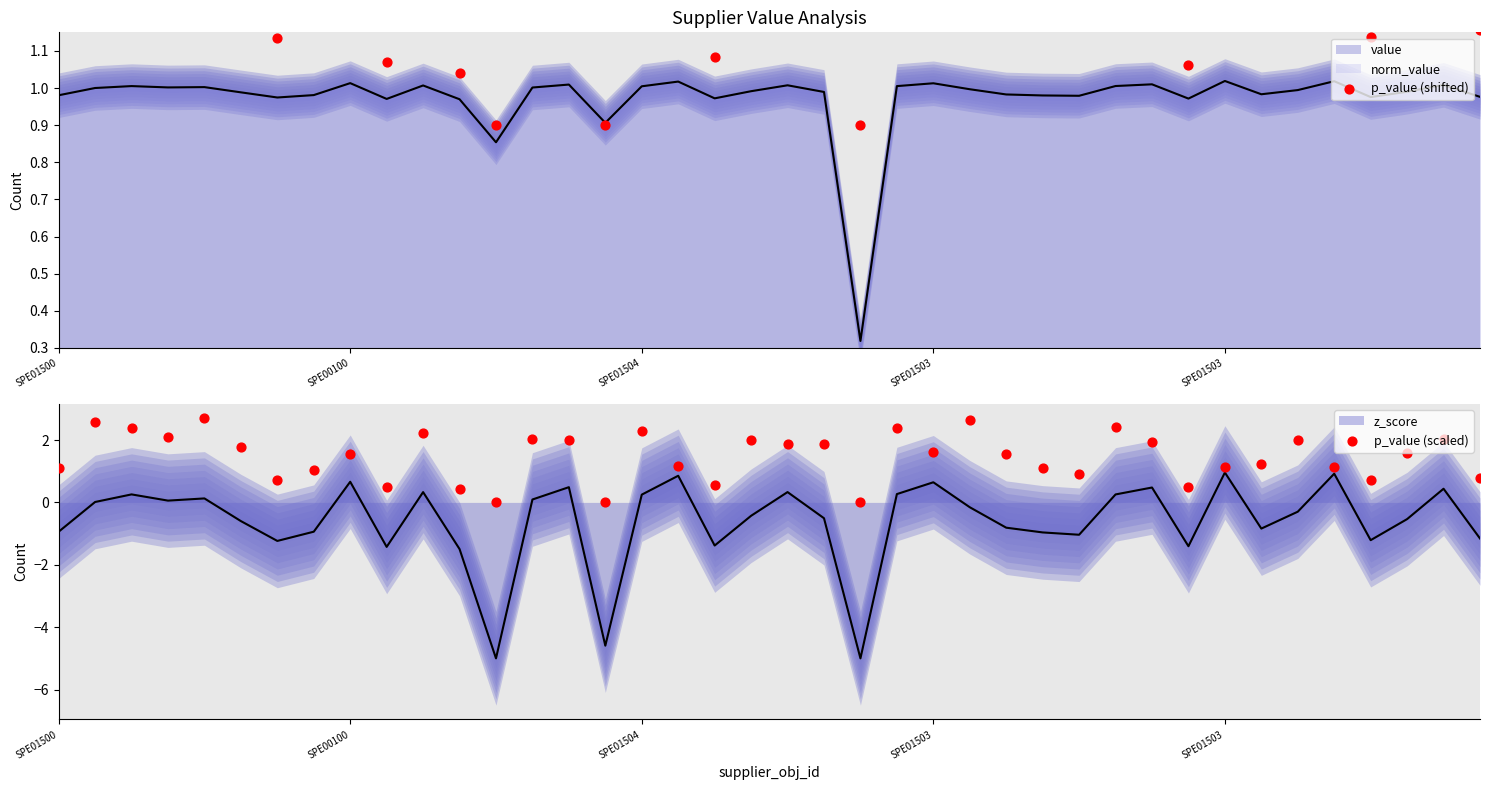

Which series reaches the maximum Y coordinate?

p_value (scaled)